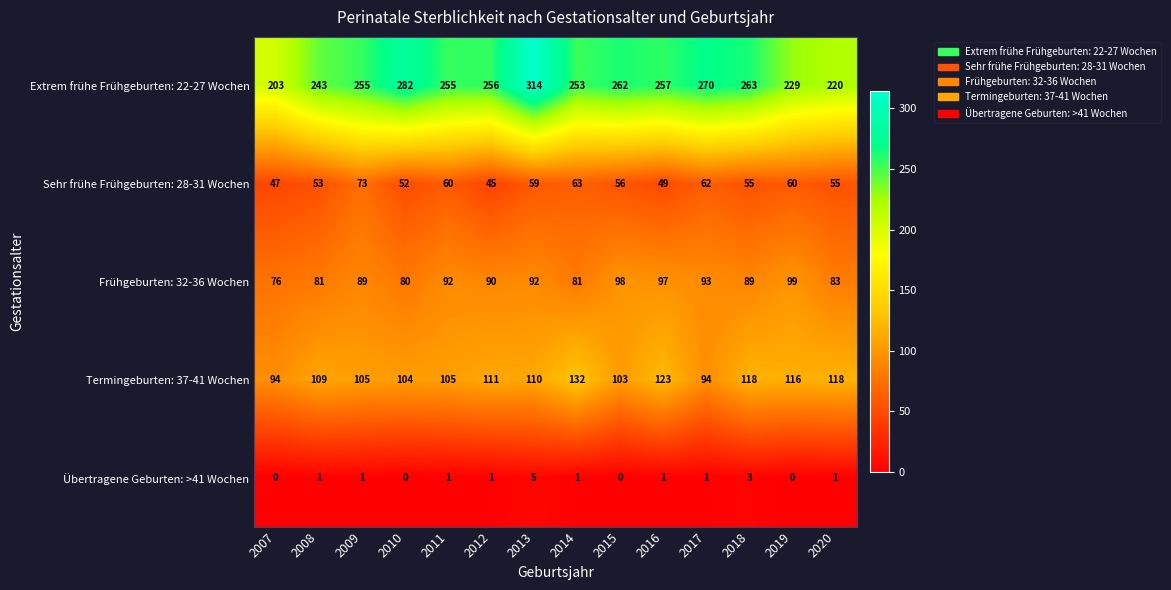

Which label corresponds to the largest value in the chart?

2013